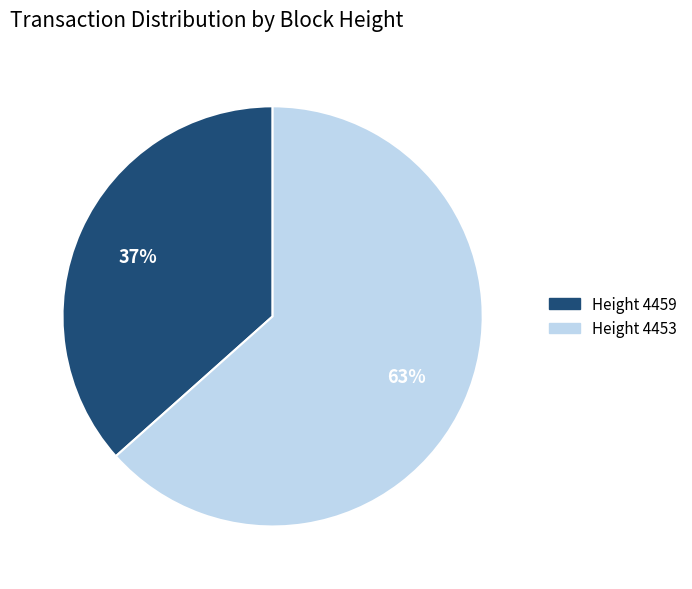

Is there a majority slice in this chart?

Yes